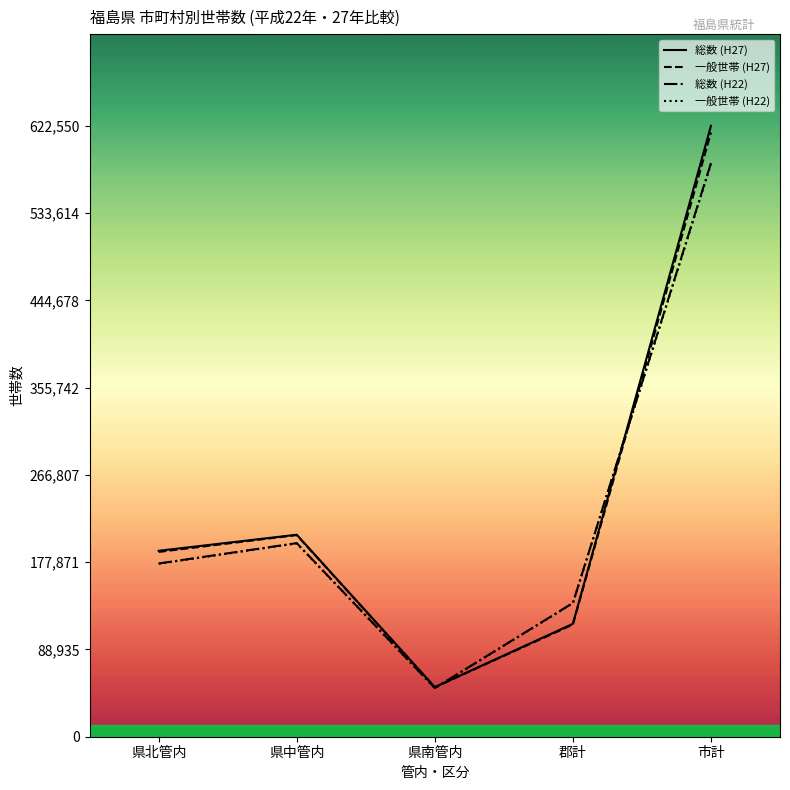

True or false: 総数 (H22) and 一般世帯 (H22) intersect in this chart.

False